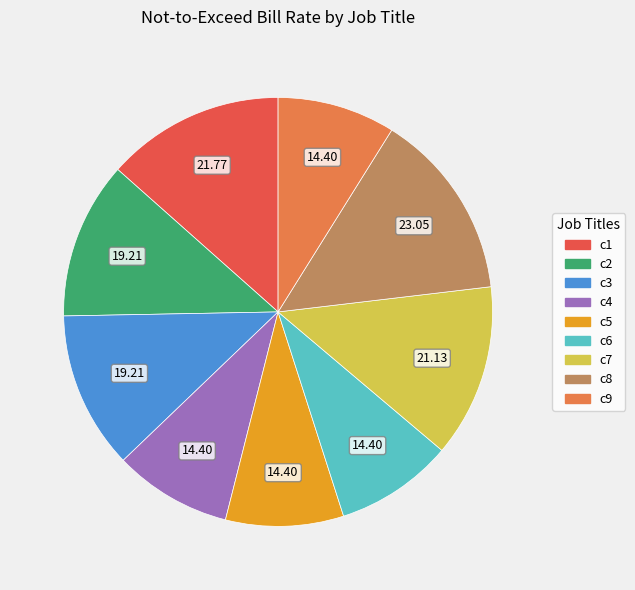

Does any single category account for the majority?

No